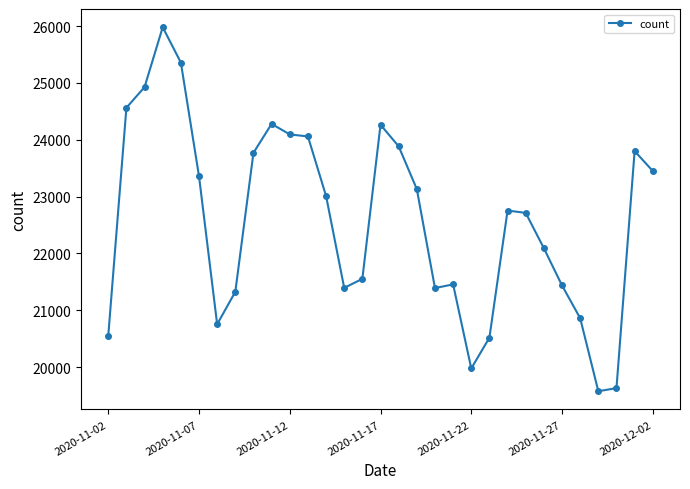

True or false: there are more than 2 points higher than both neighbors.

True